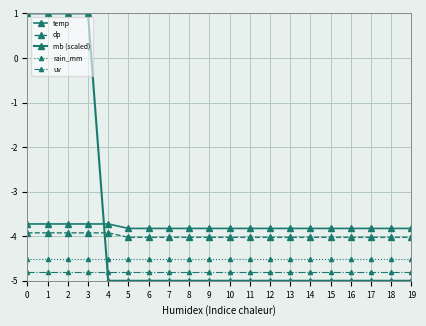

How many intersections are there between temp and mb (scaled)?

1